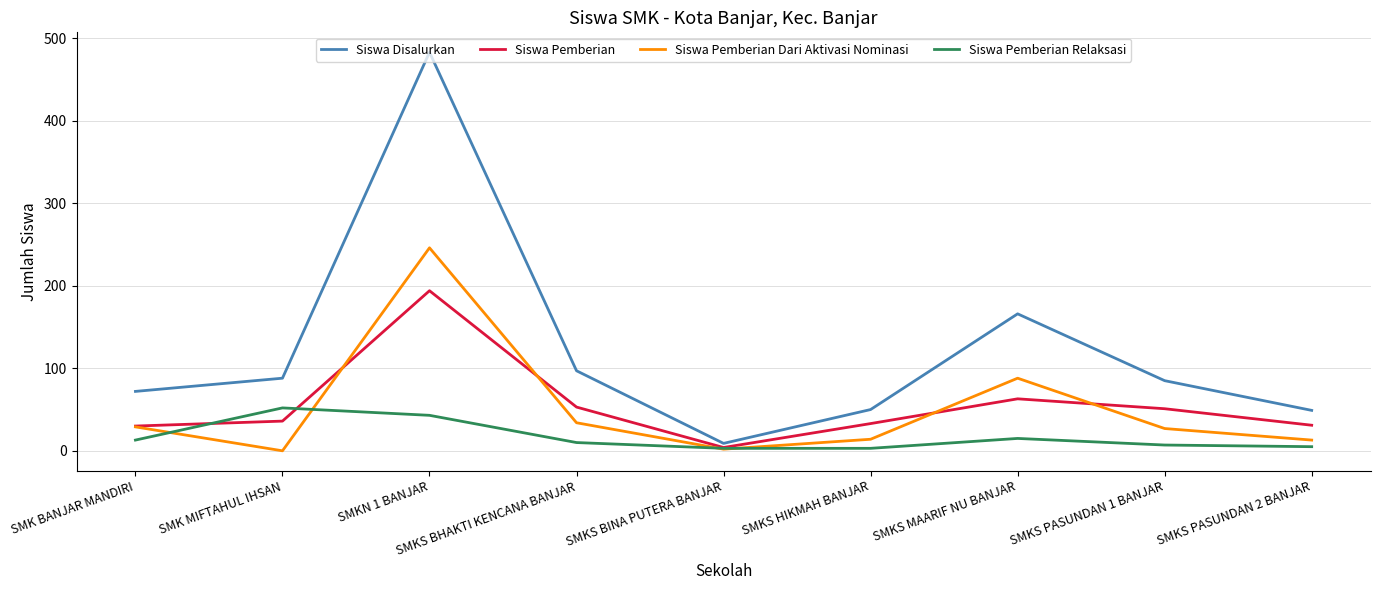

What is the maximum value for Siswa Pemberian?

194